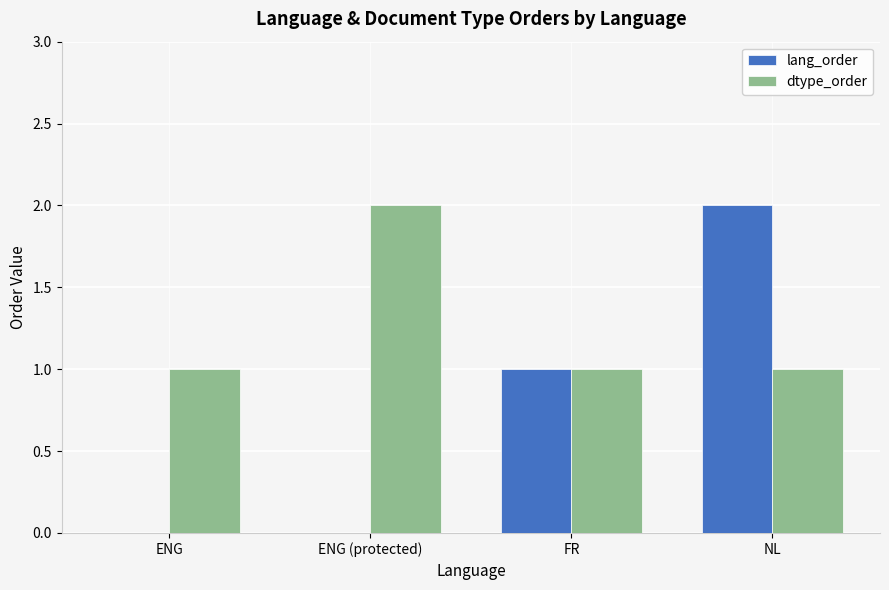

Reading right to left, list all the values displayed in this chart.

lang_order: NL=2	FR=1	ENG (protected)=0	ENG=0
dtype_order: NL=1	FR=1	ENG (protected)=2	ENG=1